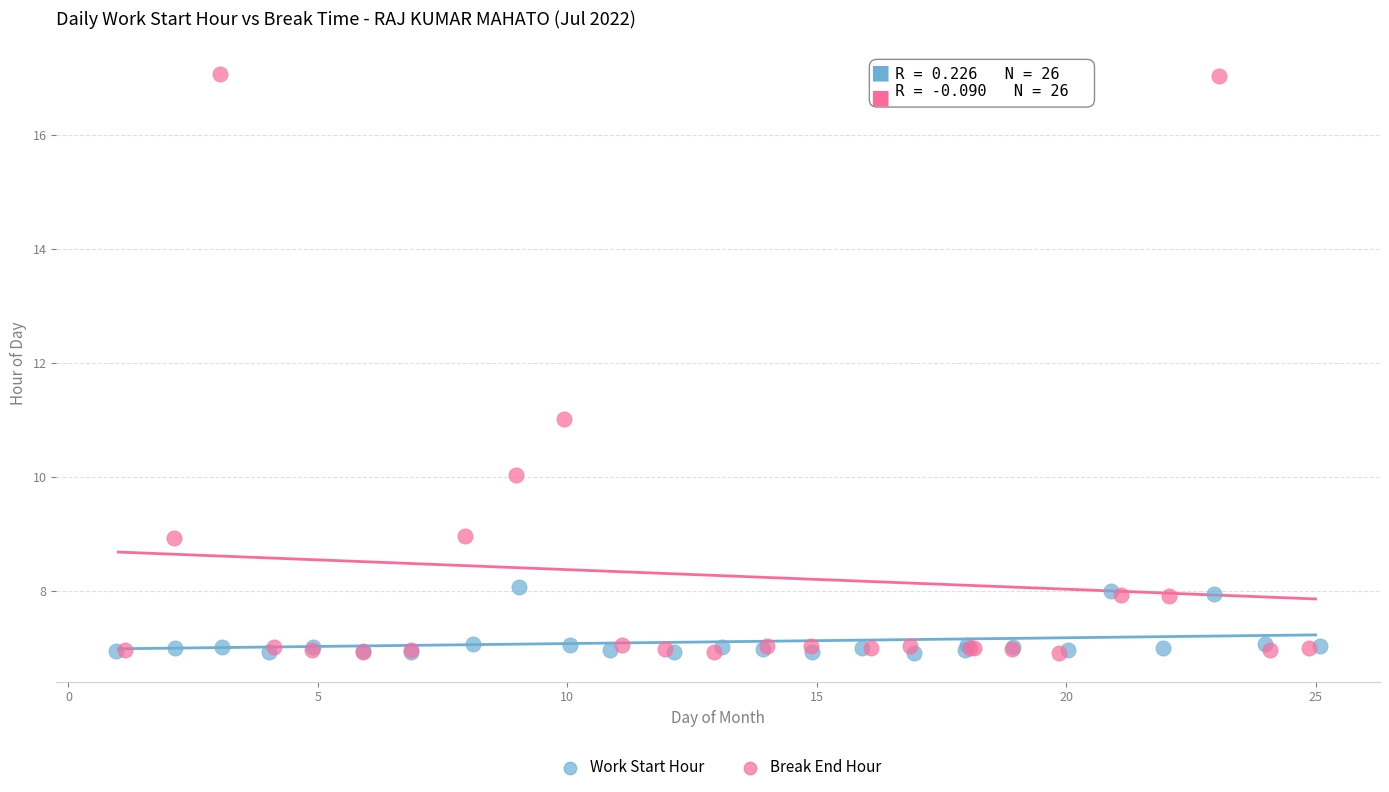

Which series has the widest spread of Y values?

Break End Hour